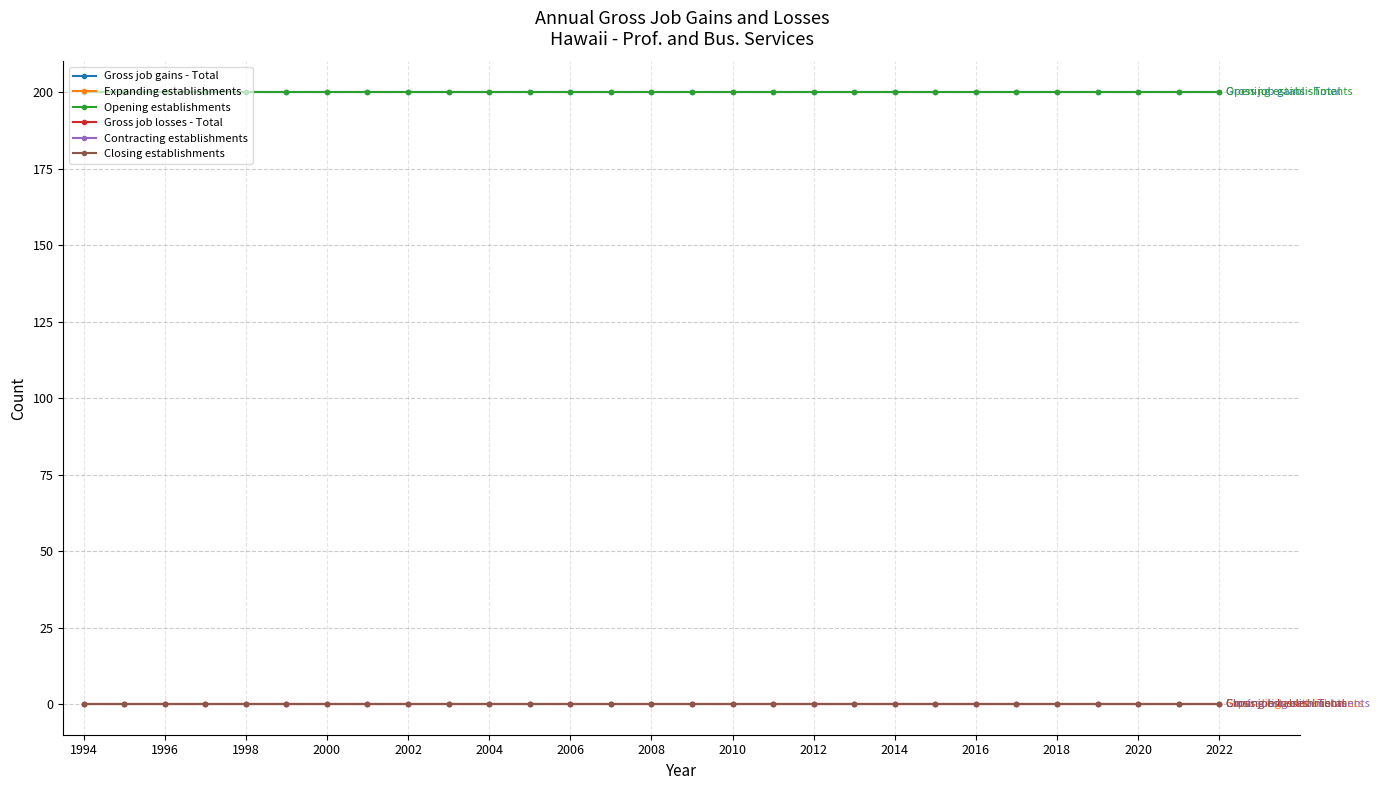

True or false: Gross job gains - Total and Opening establishments cross at least once.

False